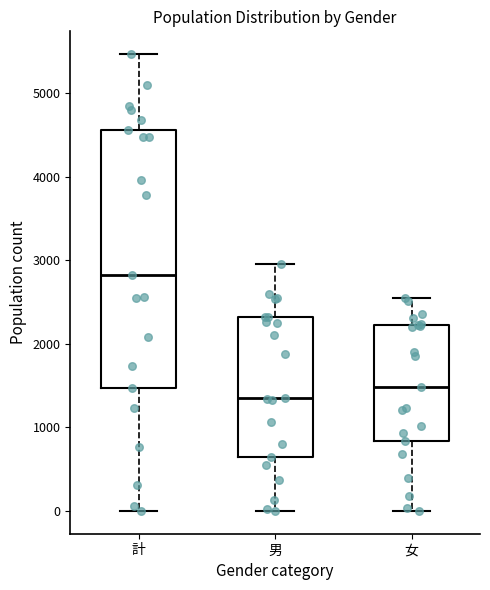

Comparing the boxes themselves (not the whiskers), which one is the tallest?

計